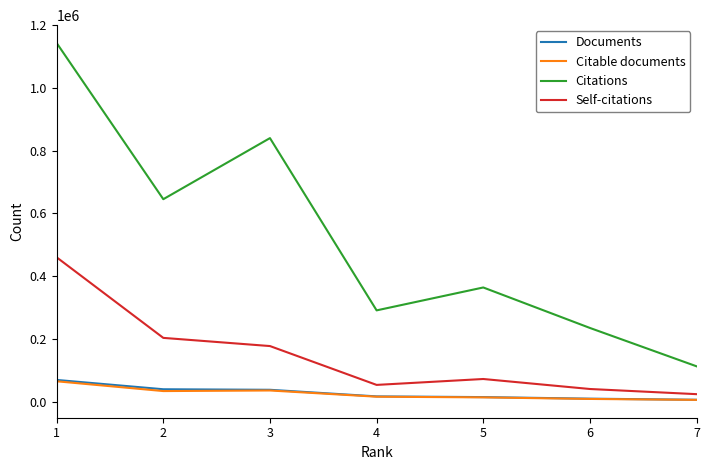

Which series has the widest spread of values?

Citations